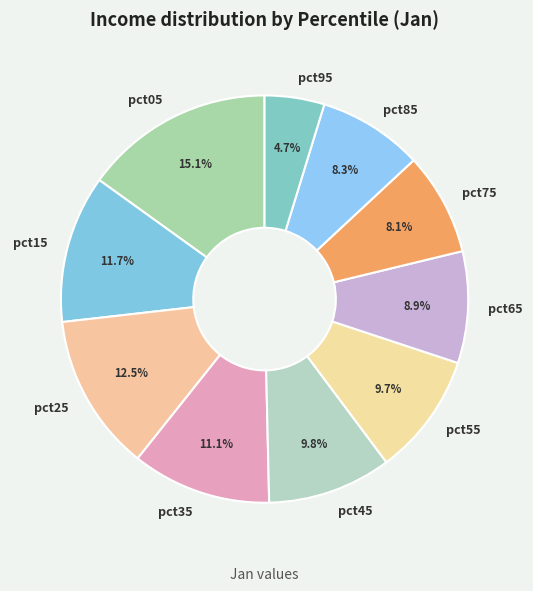

Which has a higher value, pct45 or pct85?

pct45